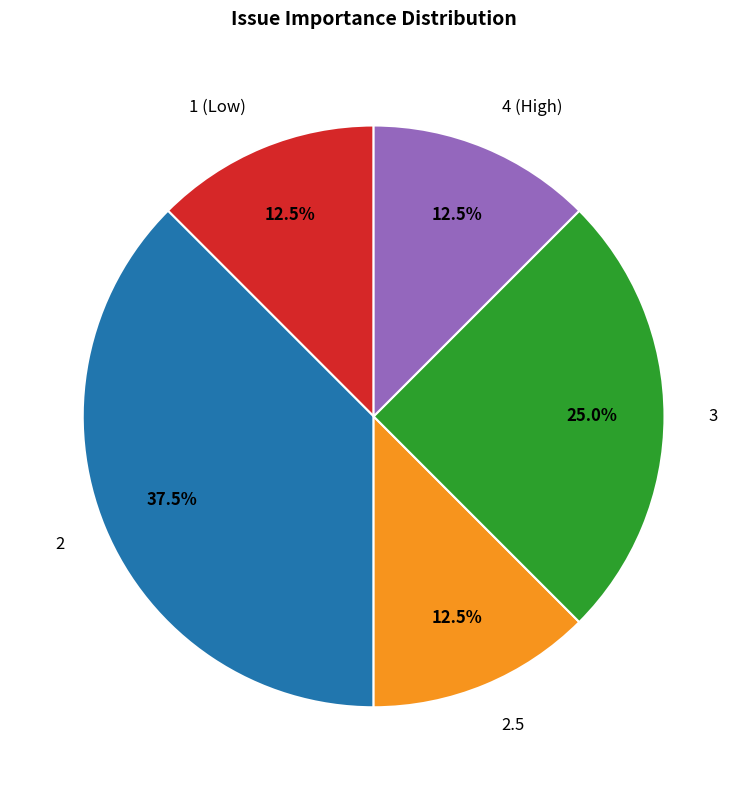

What percentage do 2 and 2.5 together represent?

50.0%